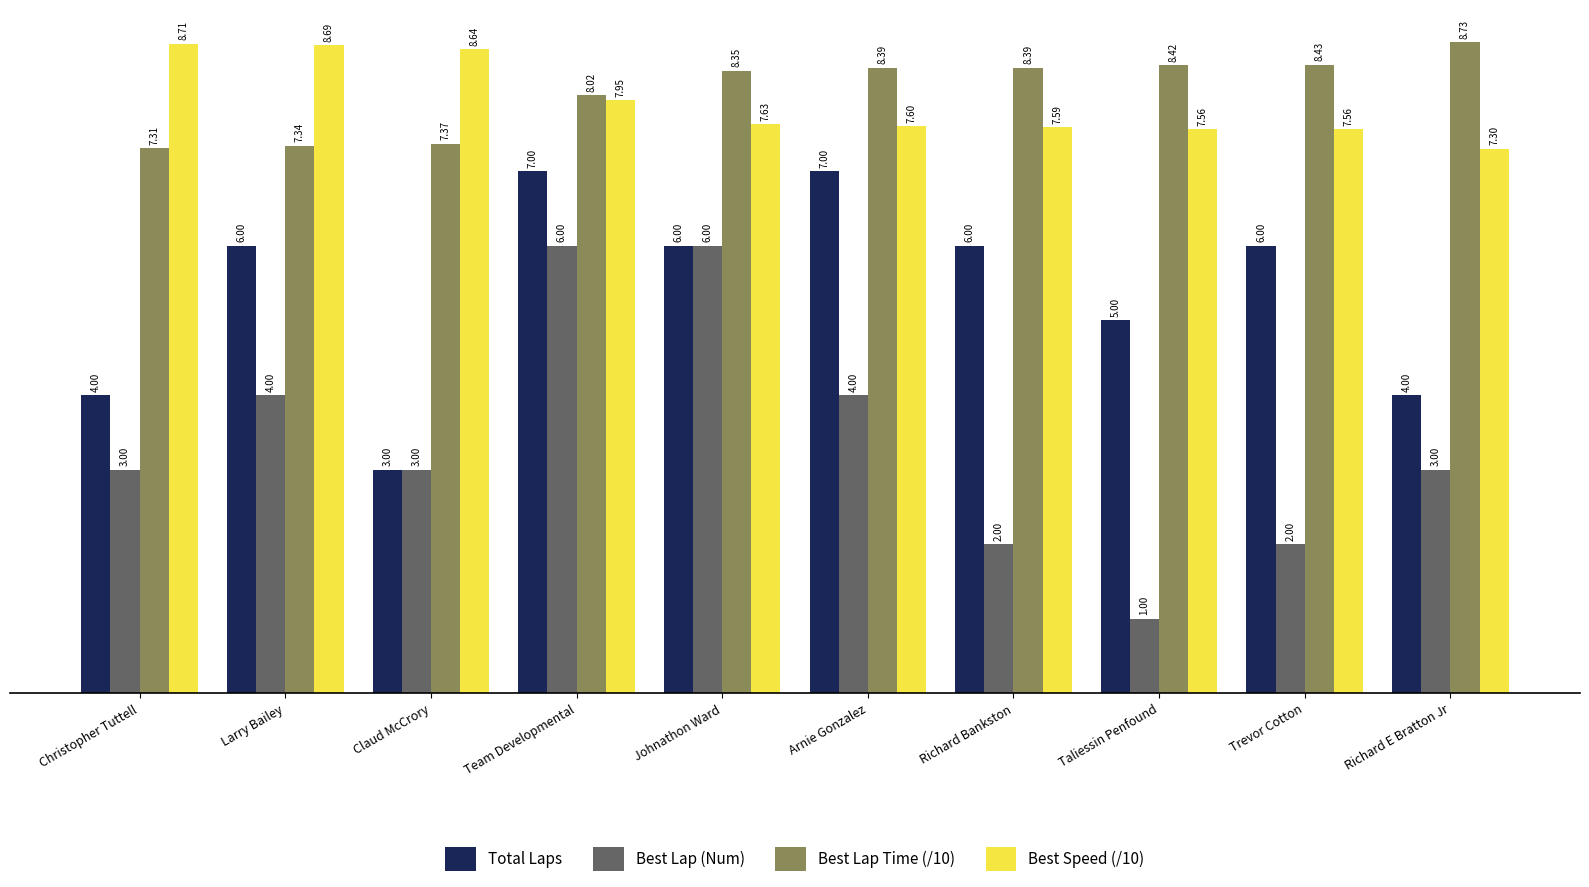

Is the value of Best Lap (Num) at Larry Bailey greater than the value of Best Speed (/10) at Larry Bailey?

No